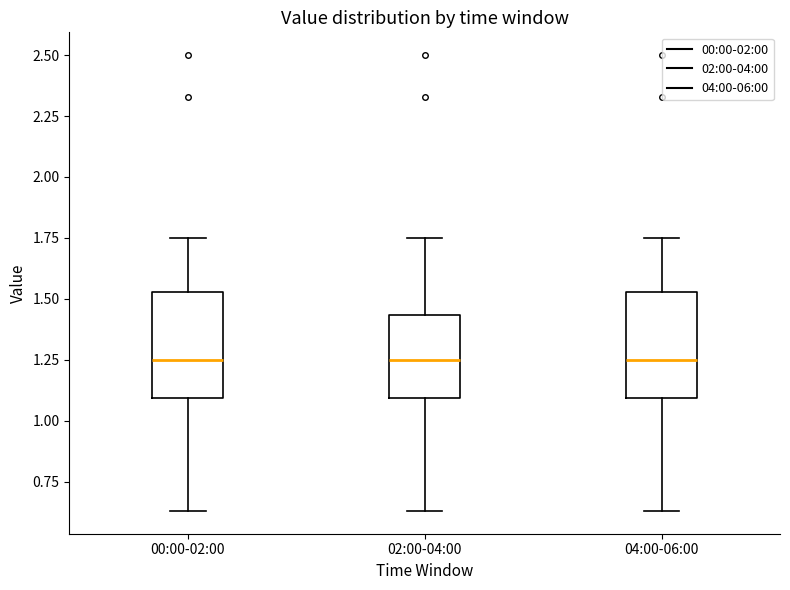

Where does the upper whisker of the box for 00:00-02:00 end on the y-axis? The values are not printed on the chart, so give them approximately, as read against the axis.

1.75